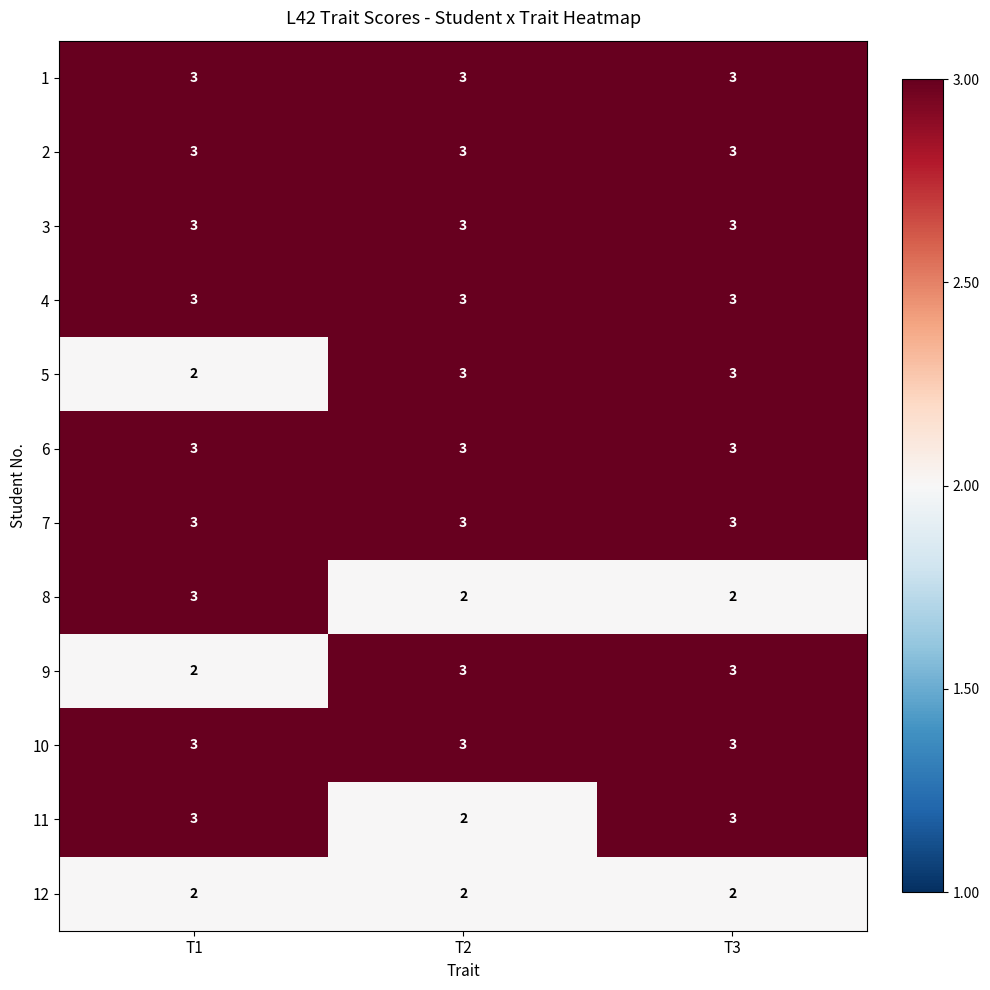

Count the 5 values in the range 2 to 3.

3